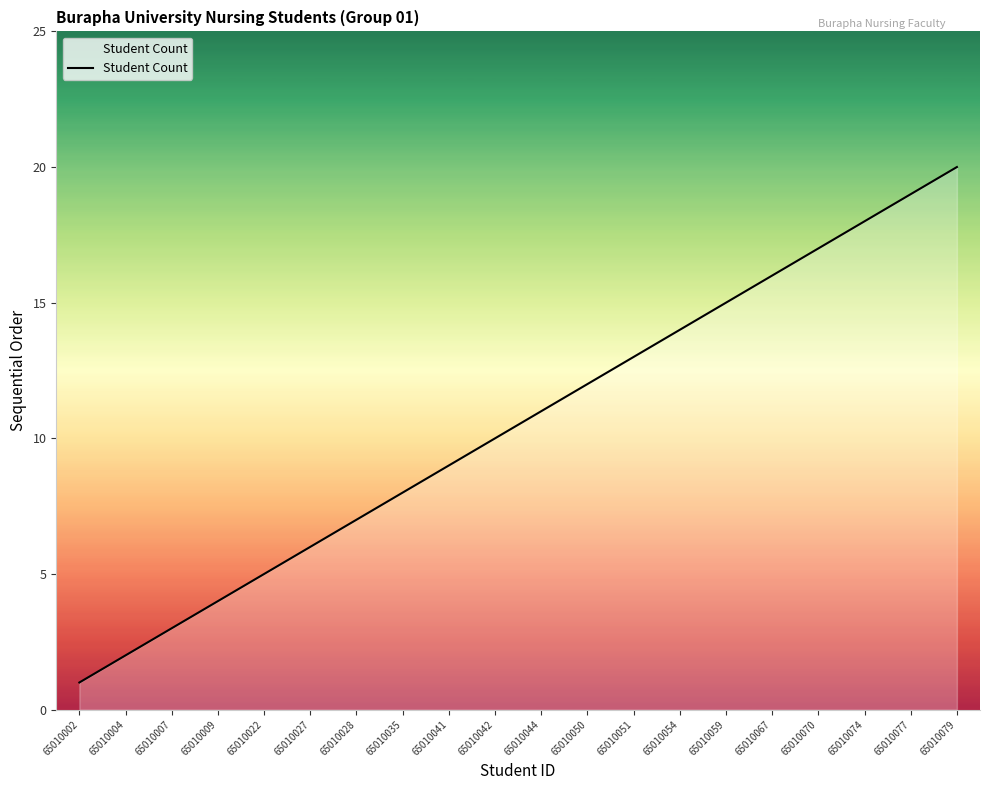

Reading right to left, transcribe all the data shown in this chart.

20	19	18	17	16	15	14	13	12	11	10	9	8	7	6	5	4	3	2	1